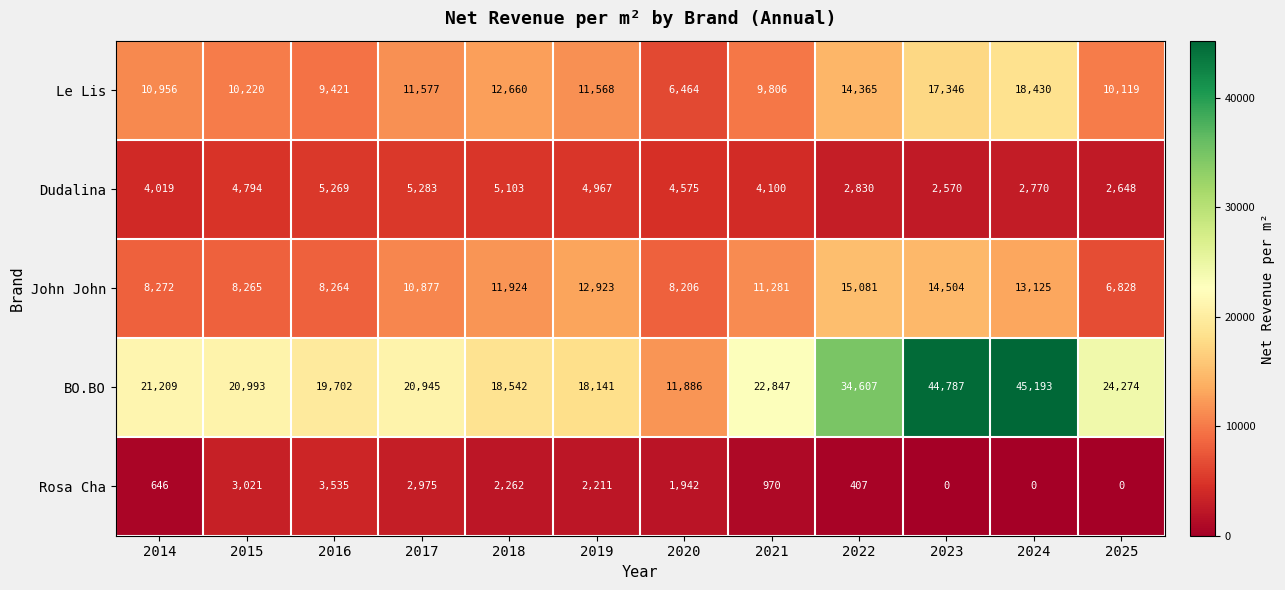

Is it true that Le Lis equals 3352 at 2020?

False